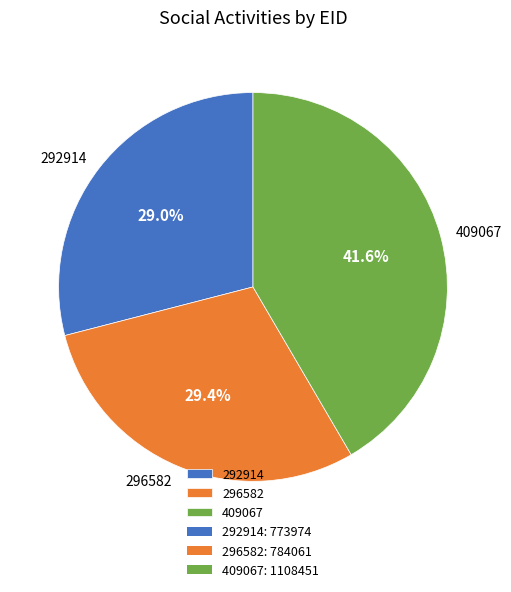

To the nearest percent, what is the average slice percentage?

33%